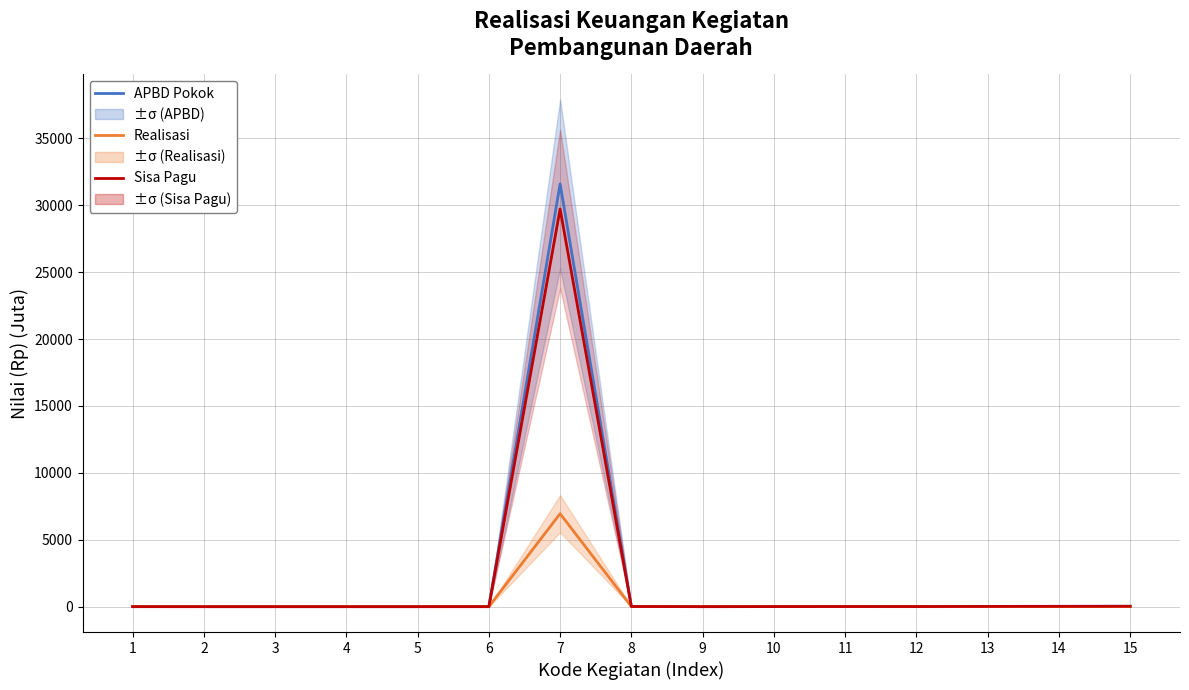

Where is APBD Pokok nearest to the value 15799?

15